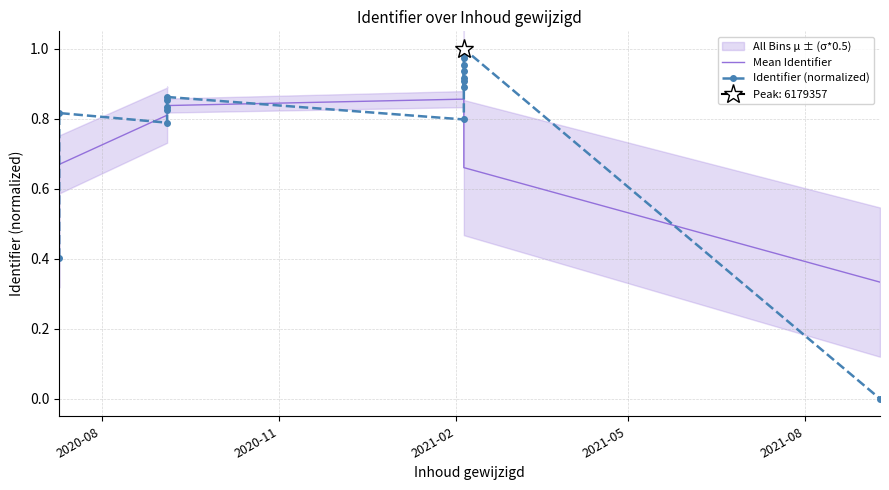

Is it true that Mean Identifier equals 0.5 at 16?

False